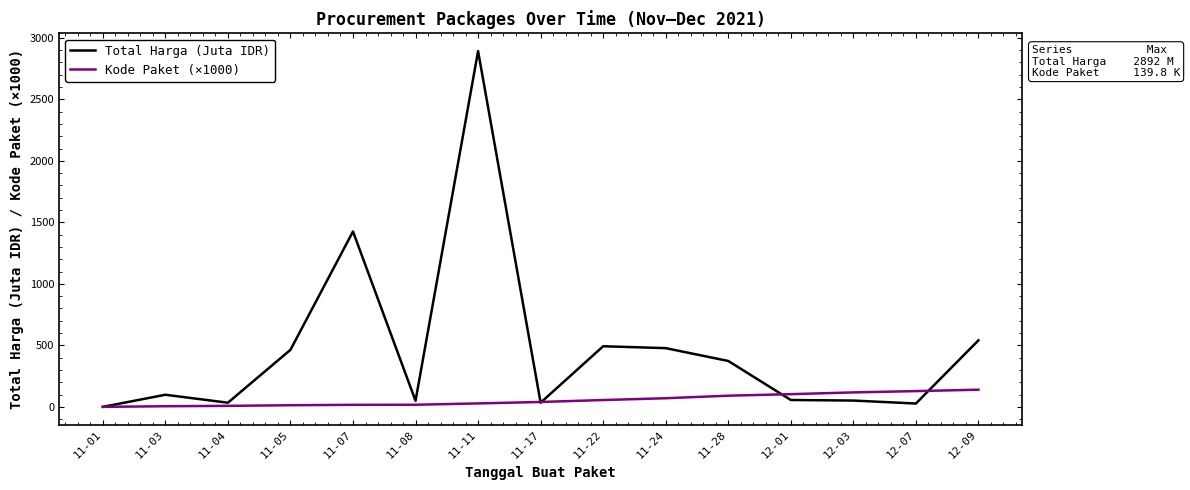

Is the value of Total Harga (Juta IDR) at 11-01 greater than the value of Kode Paket (×1000) at 12-07?

No